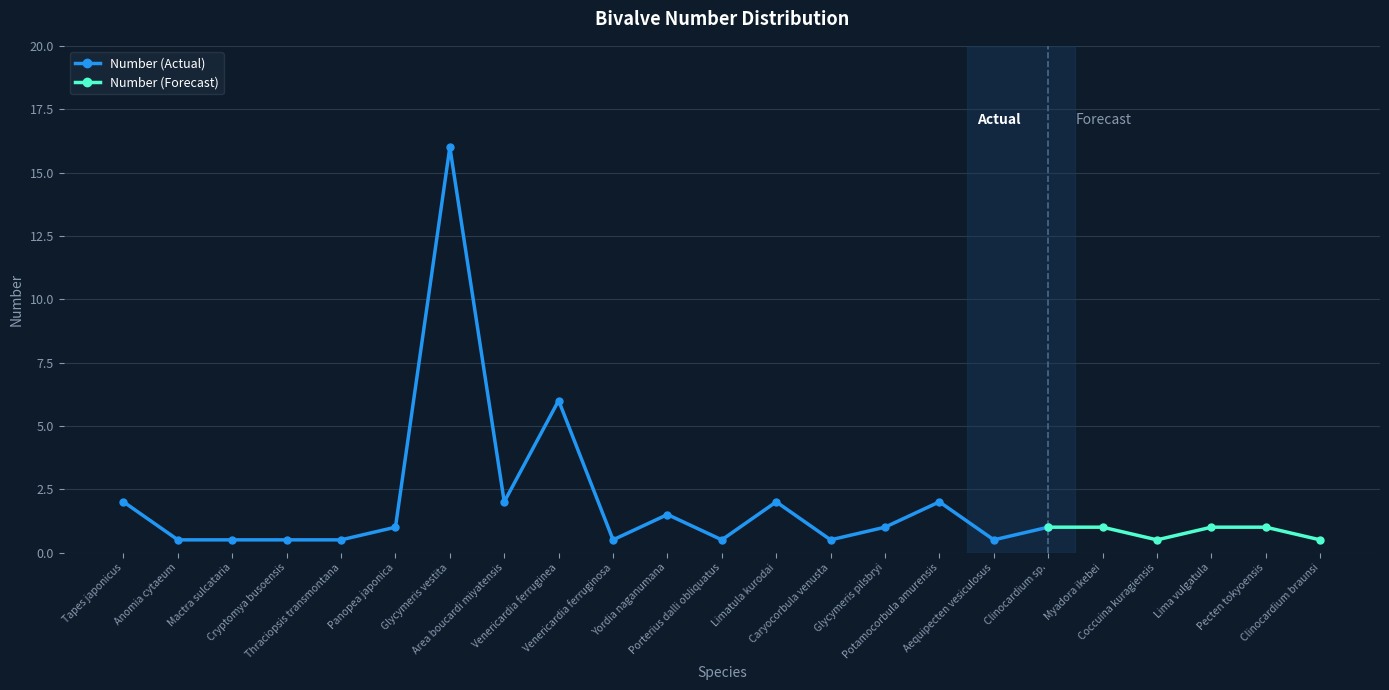

What is the maximum value shown in the chart?

16.0